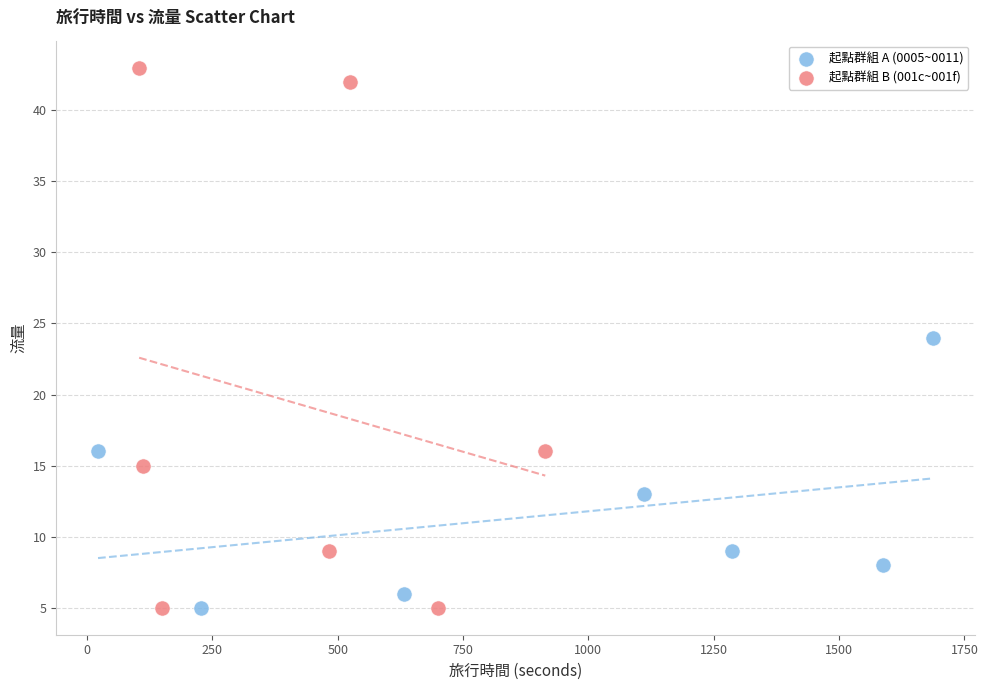

Which series has the widest spread of Y values?

起點群組 B (001c~001f)